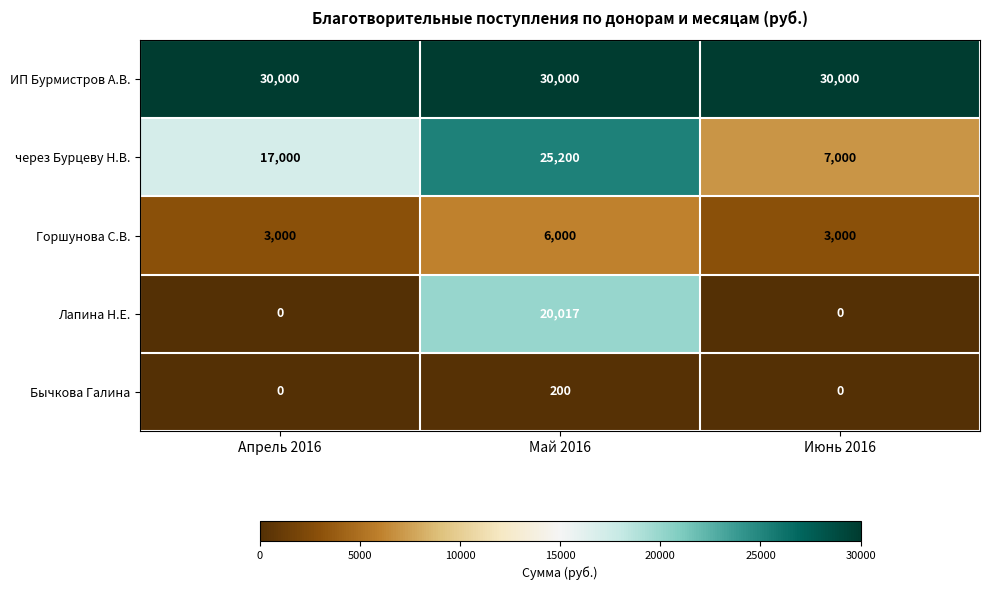

What is the approximate value of Горшунова С.В. at Июнь 2016, to the nearest 10?

3000